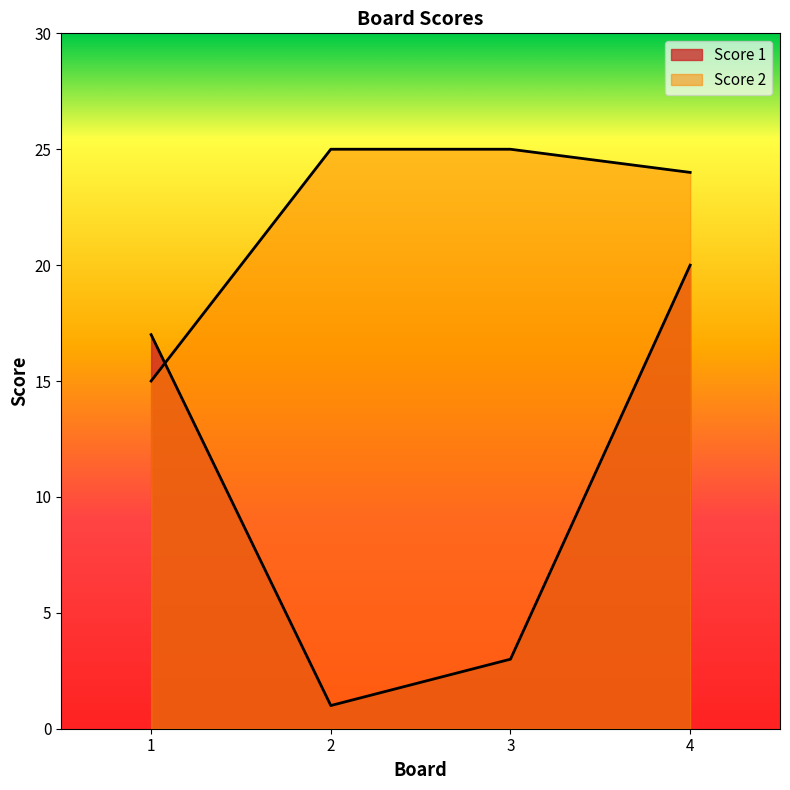

The value of Score 2 at 1 is 23. True or false?

False